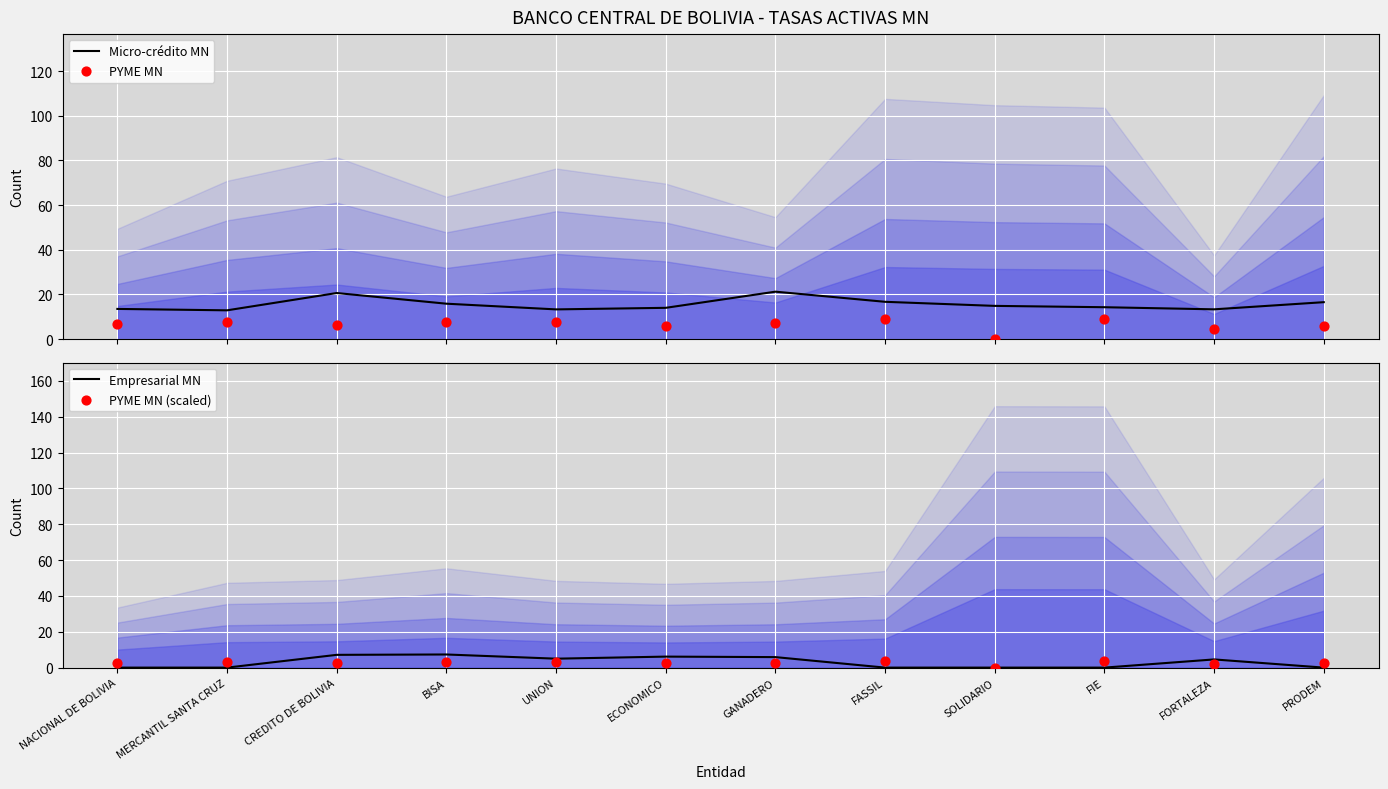

Is the value of PYME MN (scaled) at FIE greater than the value of Empresarial MN at GANADERO?

No